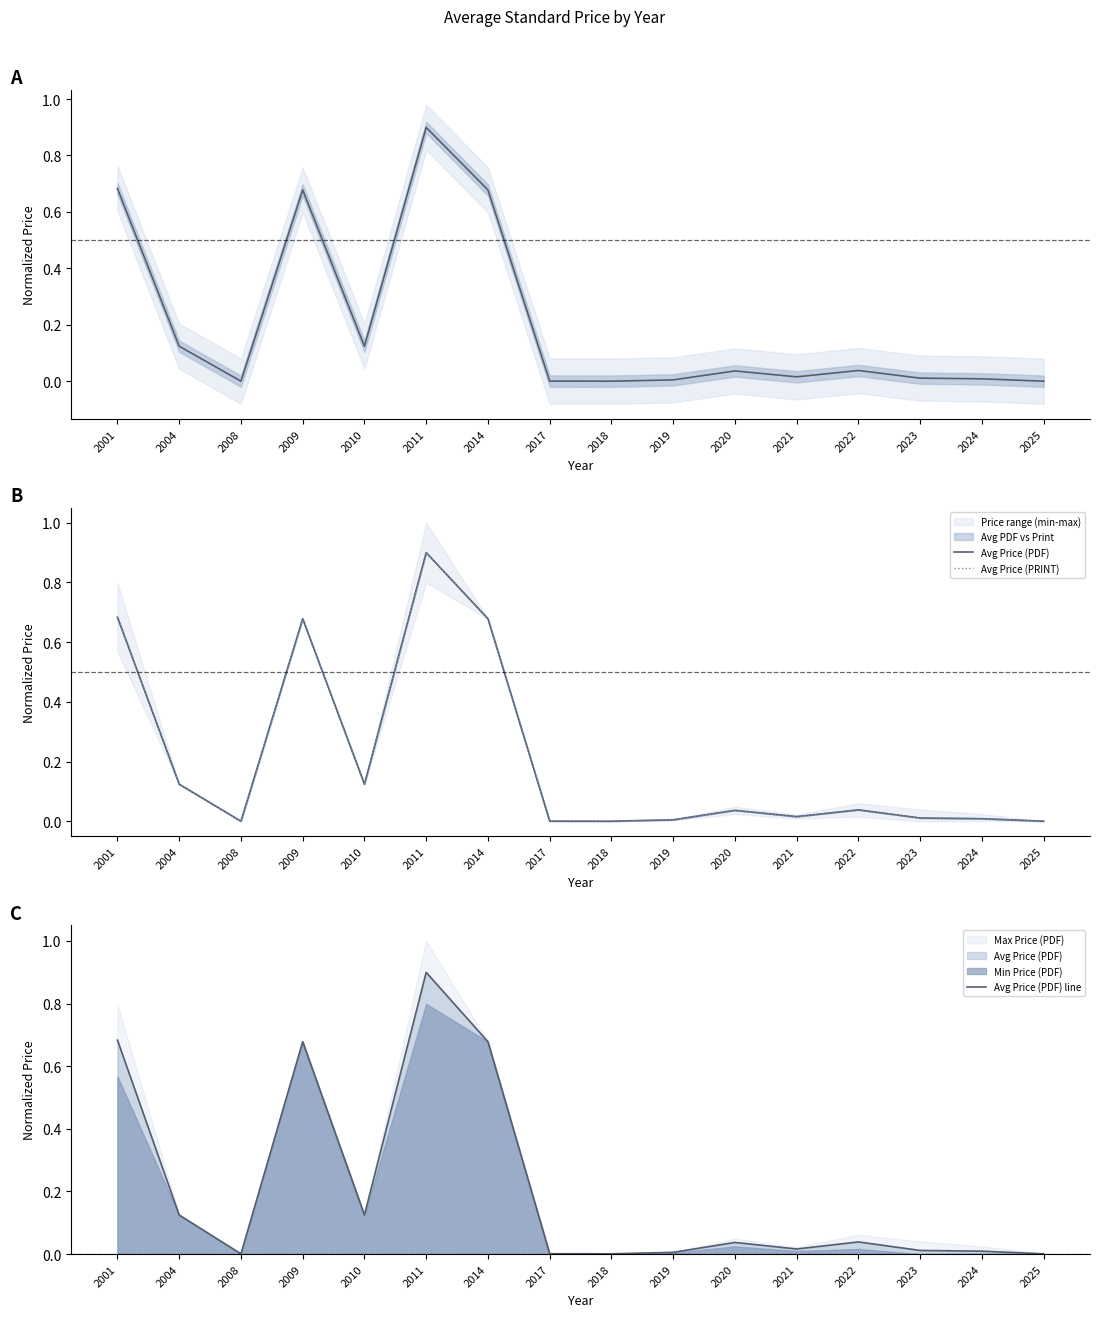

Where is the first local maximum for Avg Price (PDF)?

2009